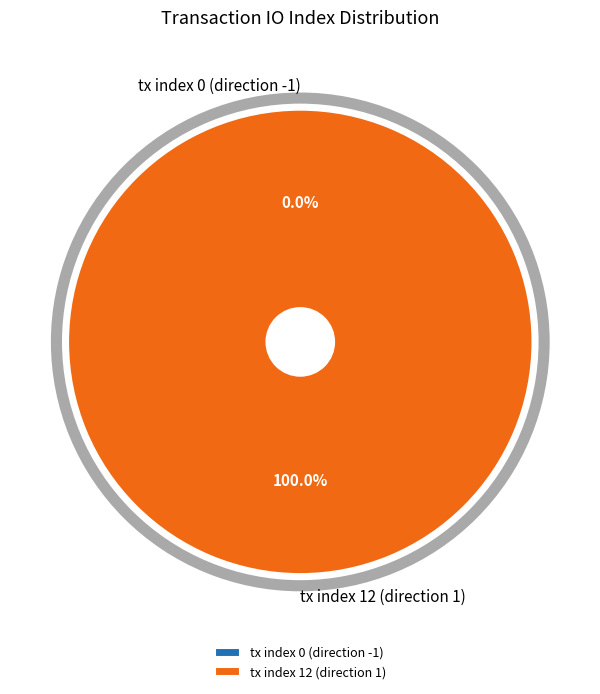

Which category has the smallest portion of the pie?

tx index 0 (direction -1)